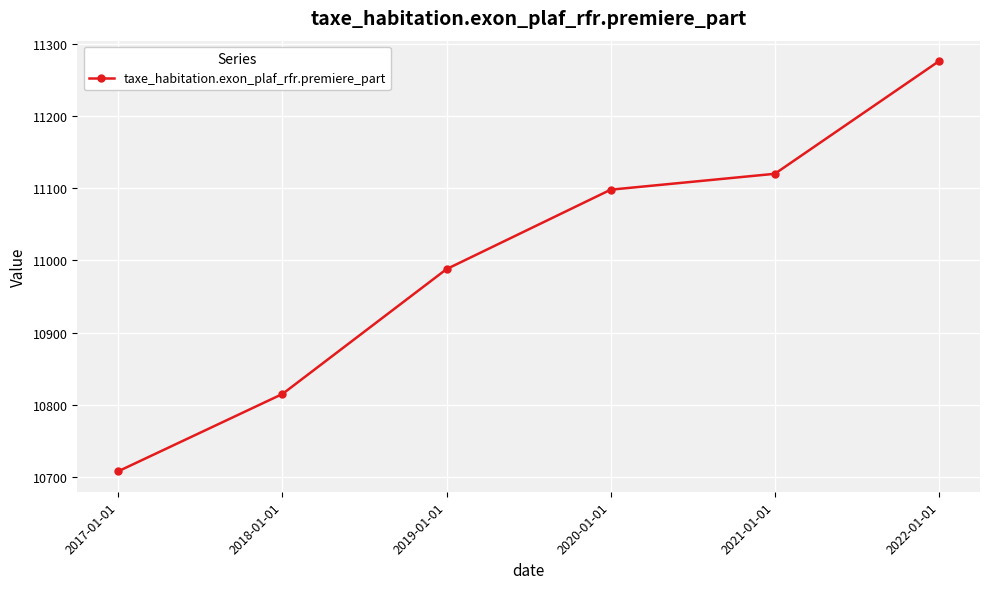

Is this an area chart (filled region under the line)?

No